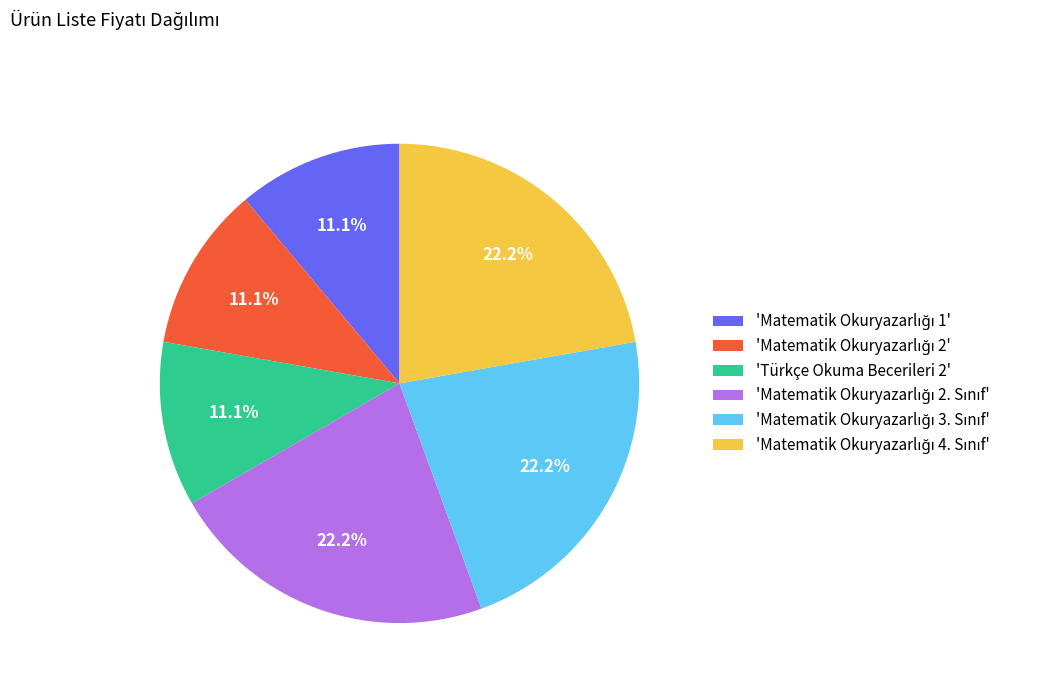

Does any single category account for the majority?

No